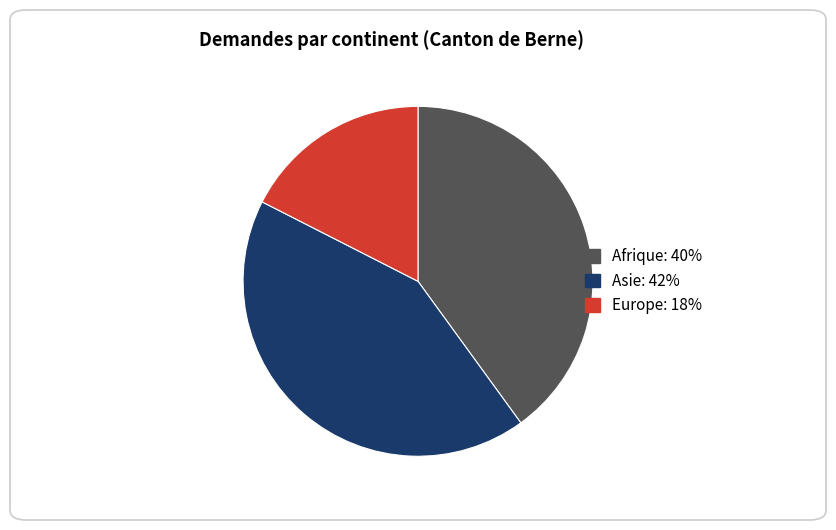

Is there a majority slice in this chart?

No